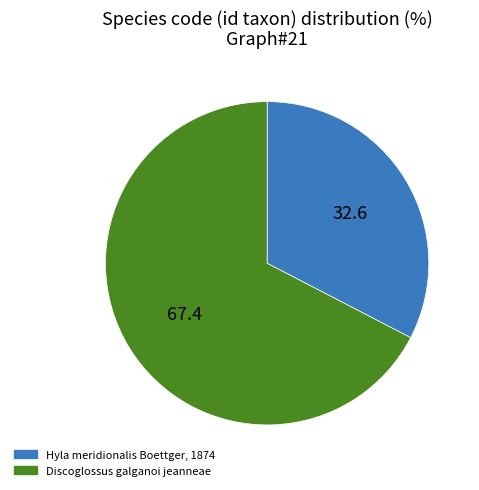

Approximately how many times larger is the value at Hyla meridionalis Boettger, 1874 compared to Discoglossus galganoi jeanneae?

0.5